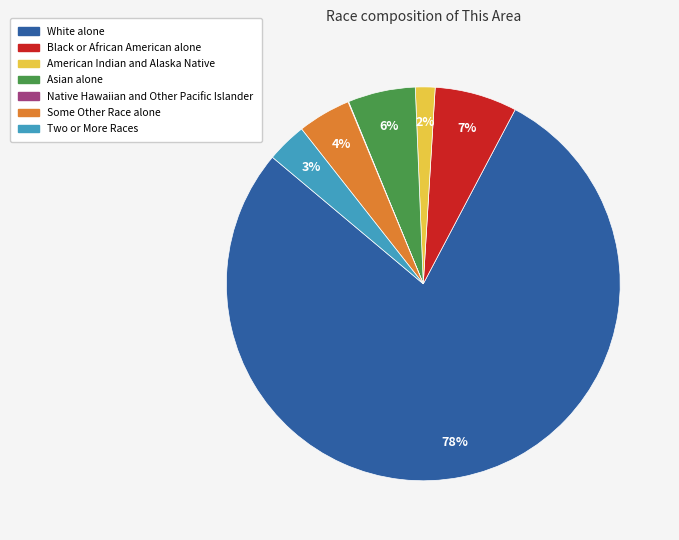

Which slice is the largest?

White alone